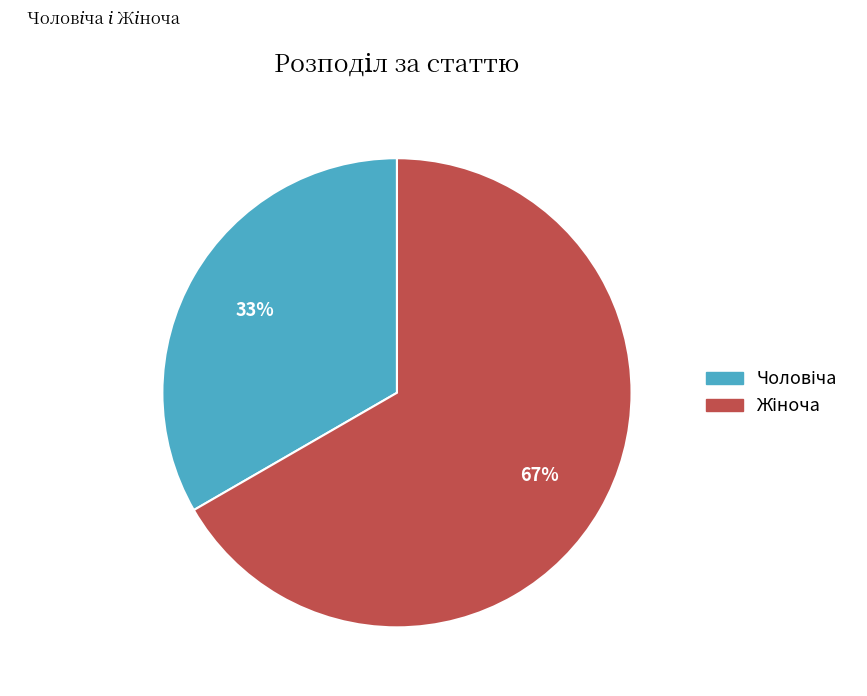

To the nearest percent, what is the average slice percentage?

50%